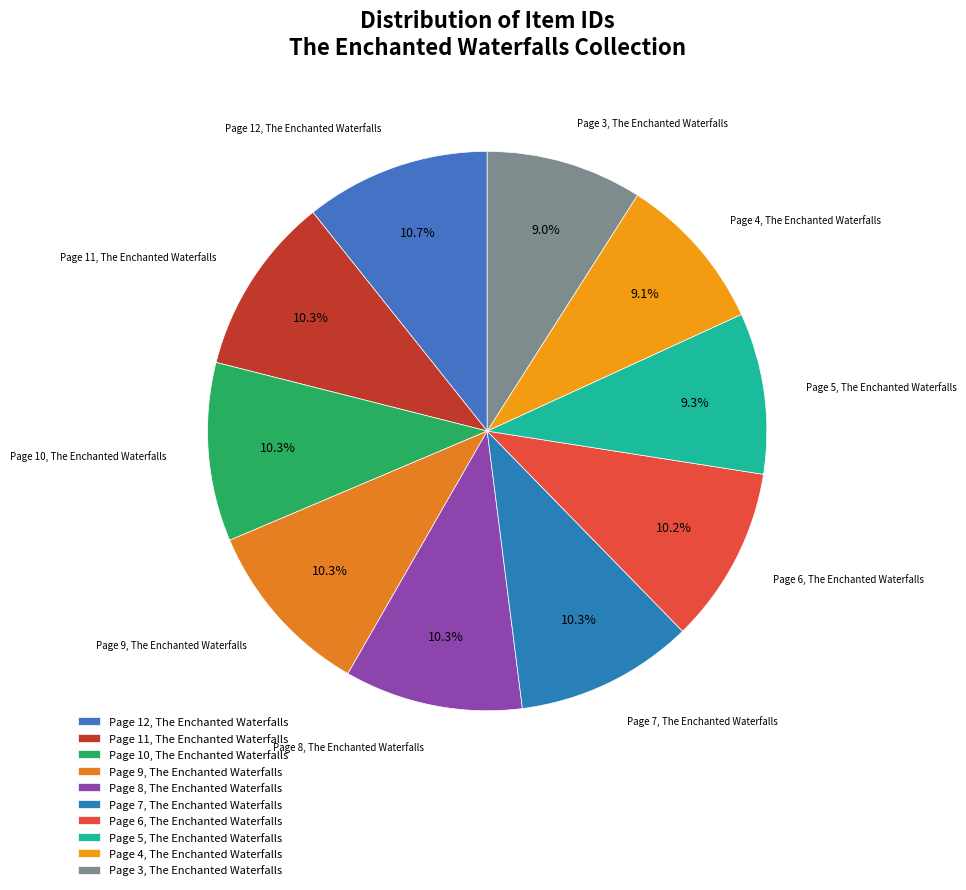

Which has a higher value, Page 4, The Enchanted Waterfalls or Page 6, The Enchanted Waterfalls?

Page 6, The Enchanted Waterfalls